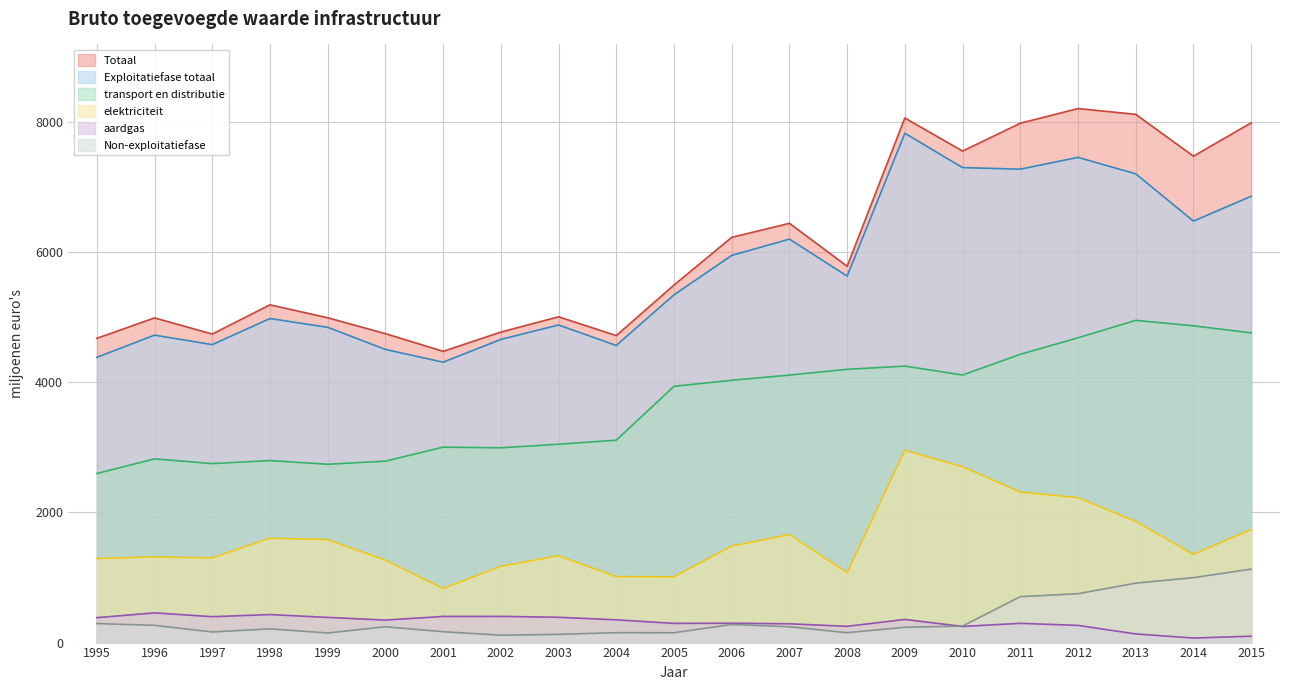

Where does the Totaal series first go above 5496?

2006